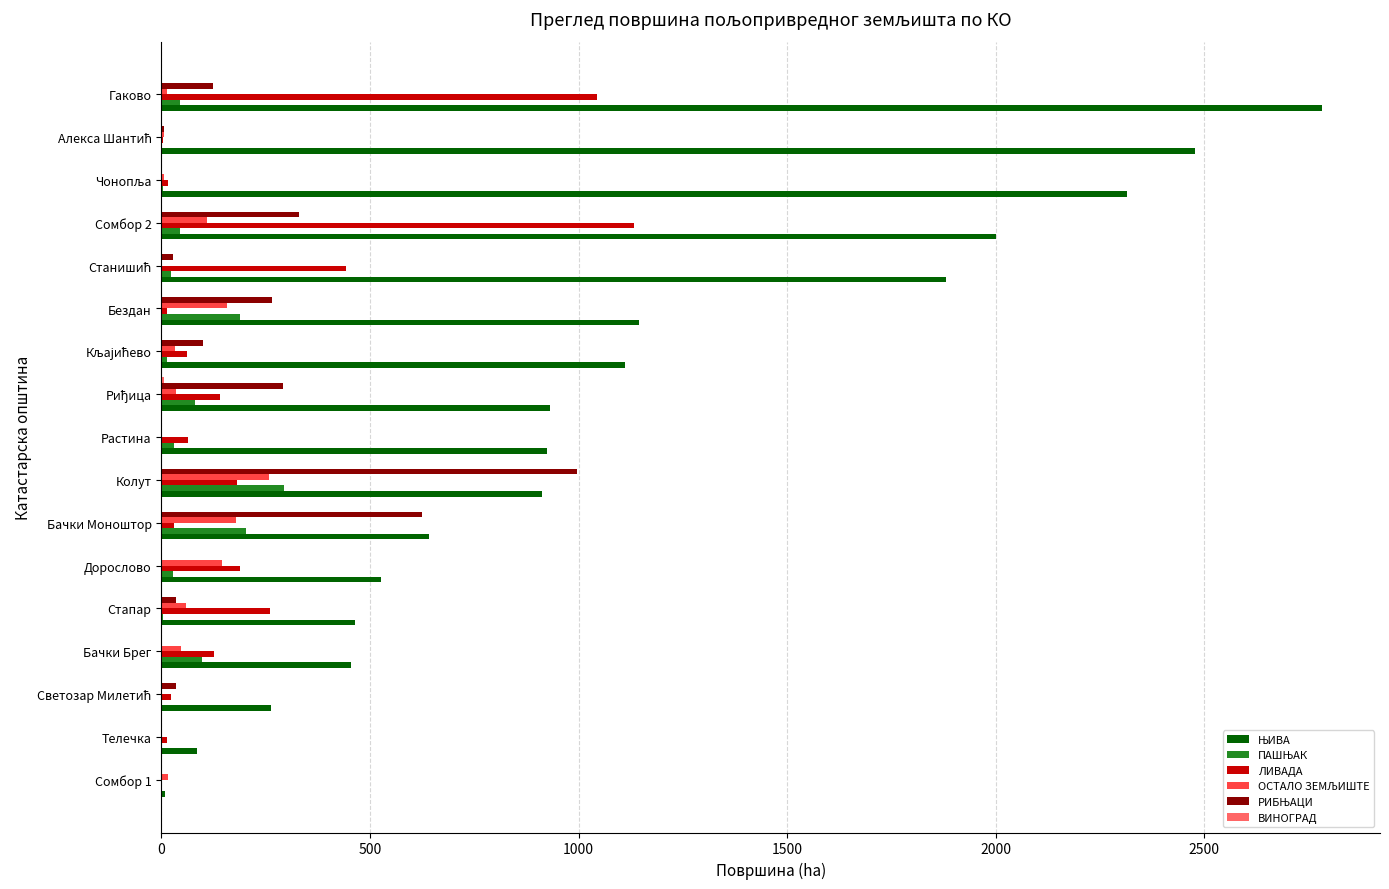

At which category is the sum across all series the highest?

Гаково